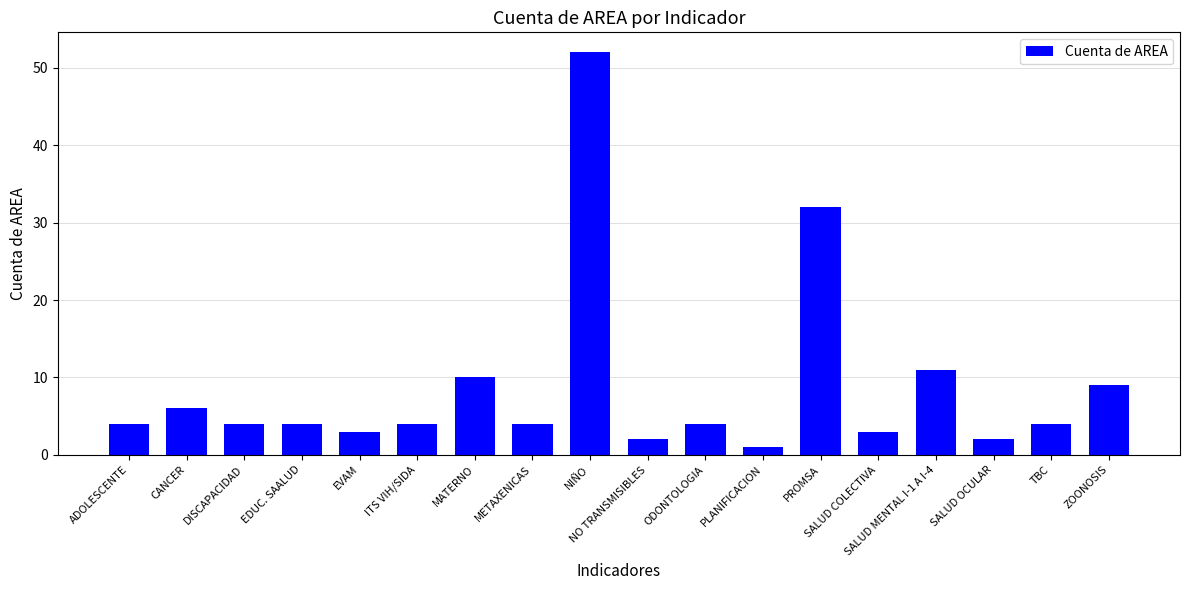

Reading left to right, transcribe all the data shown in this chart.

4	6	4	4	3	4	10	4	52	2	4	1	32	3	11	2	4	9